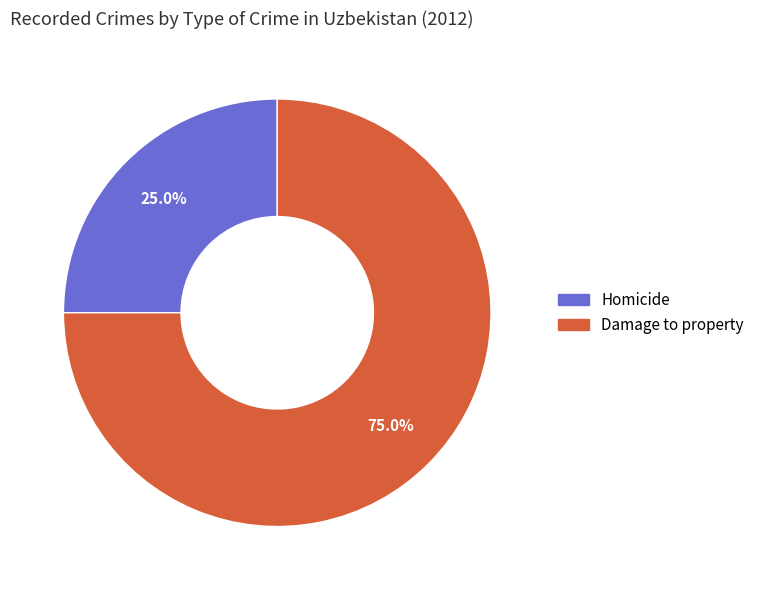

Count the number of slices in the pie.

2